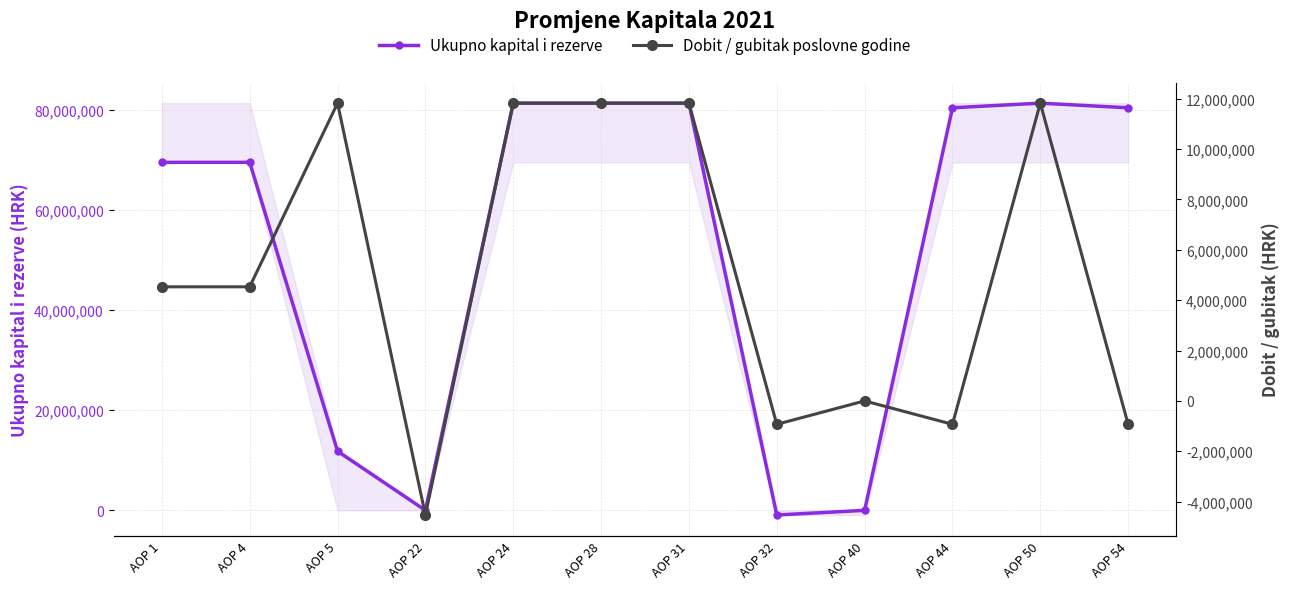

The value of Ukupno kapital i rezerve at AOP 28 is 81339473. True or false?

True